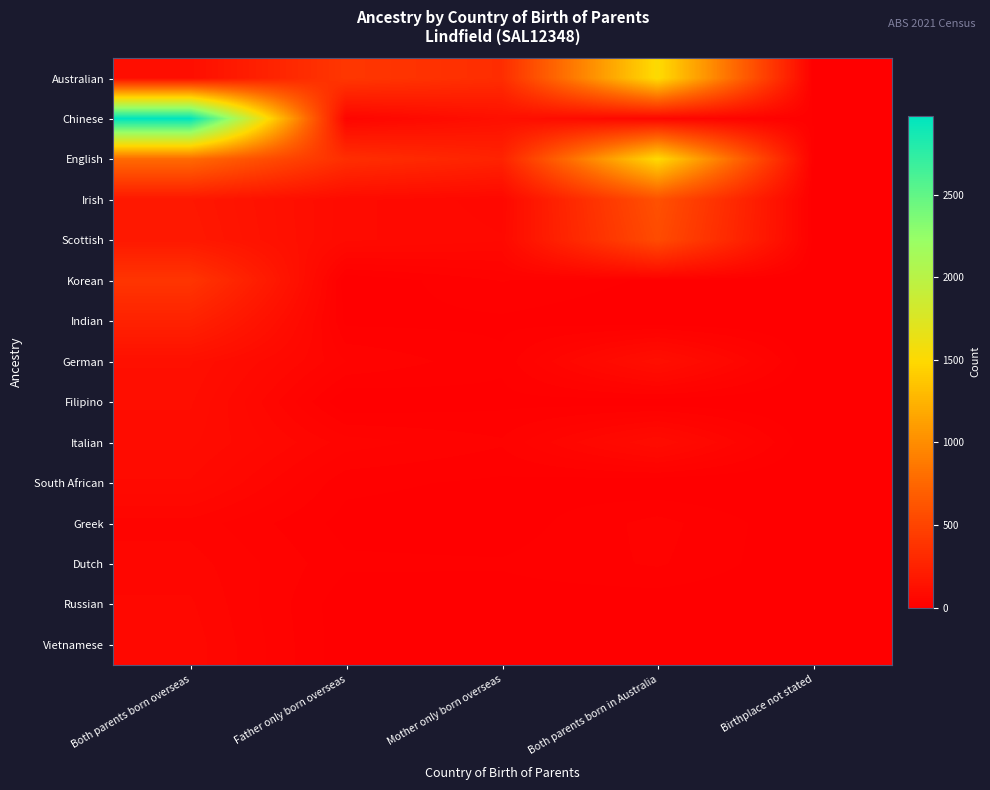

Which has a higher value, Father only born overseas or Birthplace not stated?

Father only born overseas